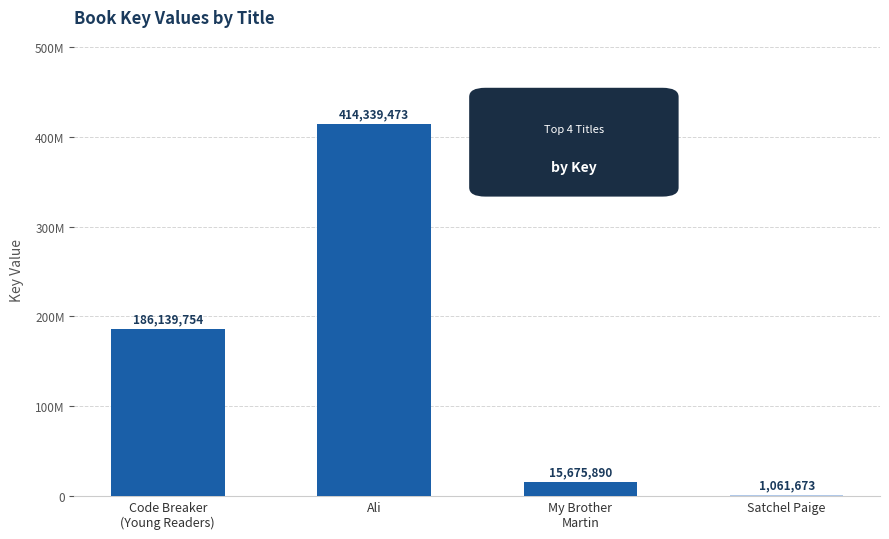

Rank the categories by value from highest to lowest.

Ali, Code Breaker
(Young Readers), My Brother
Martin, Satchel Paige